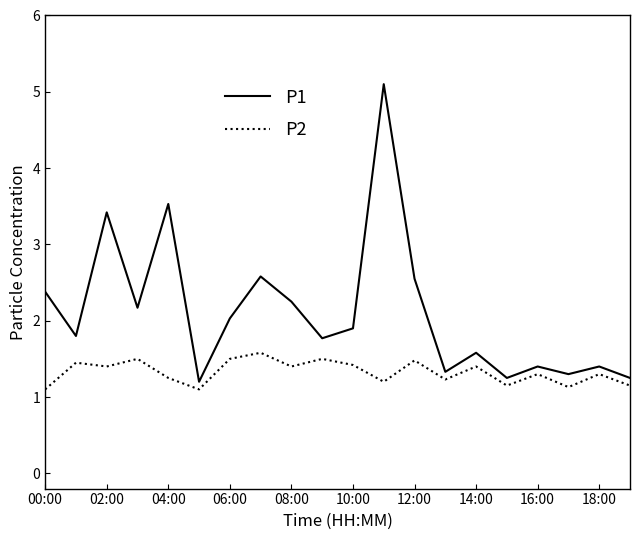

Rank the series by their maximum value, from lowest to highest.

P2, P1